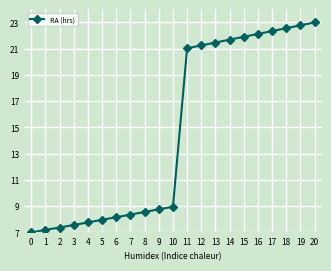

The chart shows a value of 22.8 at 19. True or false?

True